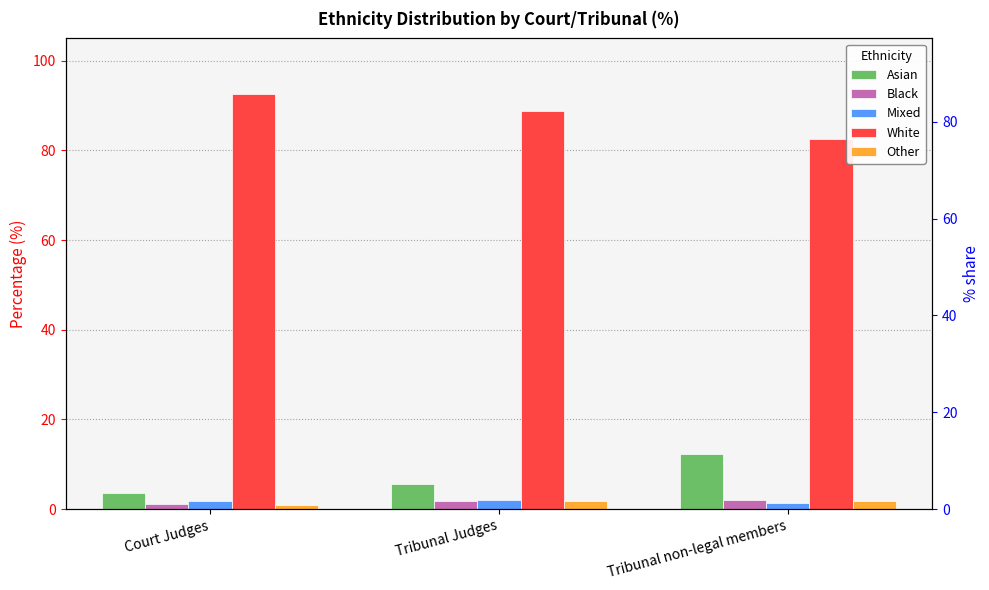

Reading right to left, transcribe all the data shown in this chart.

Asian: 12.2	5.6	3.6
Black: 2.1	1.8	1.1
Mixed: 1.3	2.0	1.8
White: 82.6	88.9	92.6
Other: 1.7	1.7	0.9